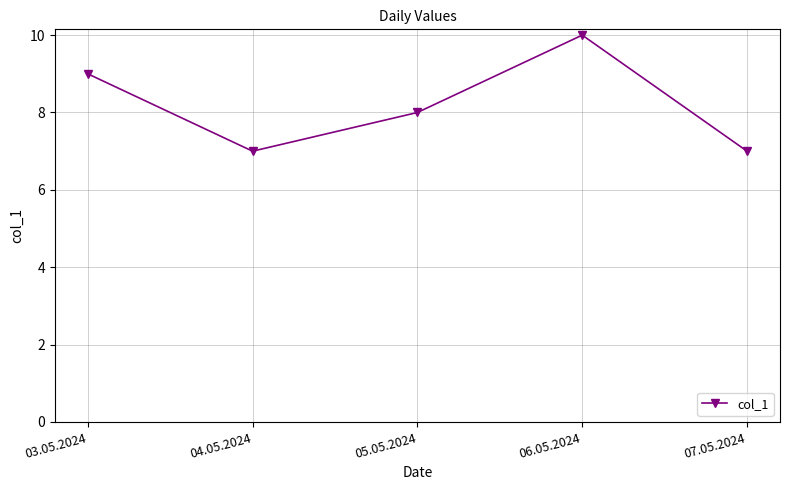

Reading left to right, list all the values displayed in this chart.

03.05.2024=9	04.05.2024=7	05.05.2024=8	06.05.2024=10	07.05.2024=7